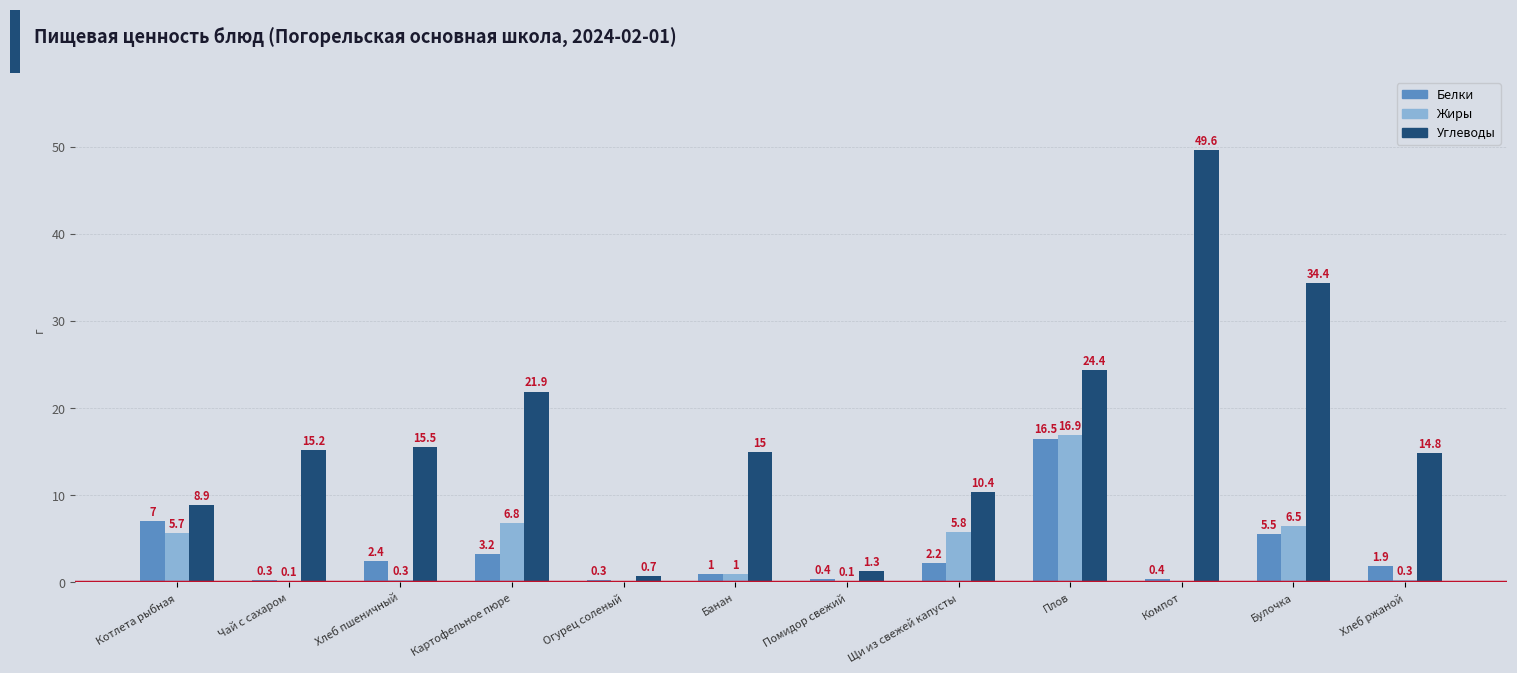

What is the approximate value of Белки at Котлета рыбная?

7.0